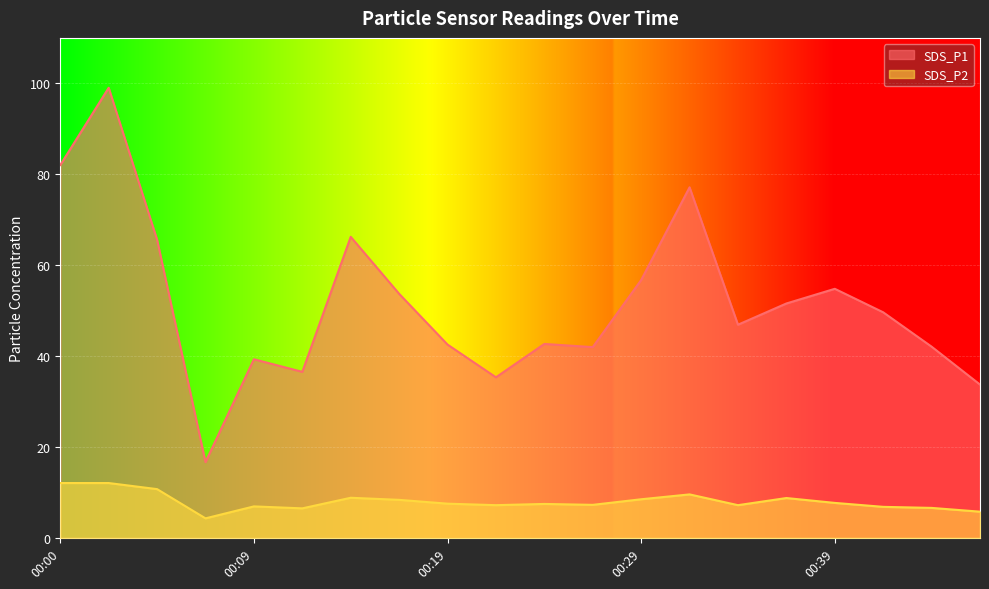

Where is SDS_P1 nearest to the value 57?

00:29